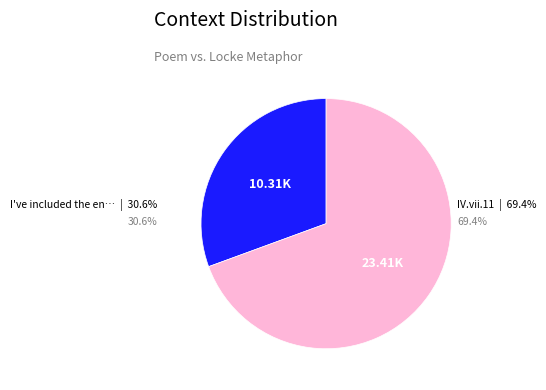

Is there any slice that represents more than half of the pie?

Yes